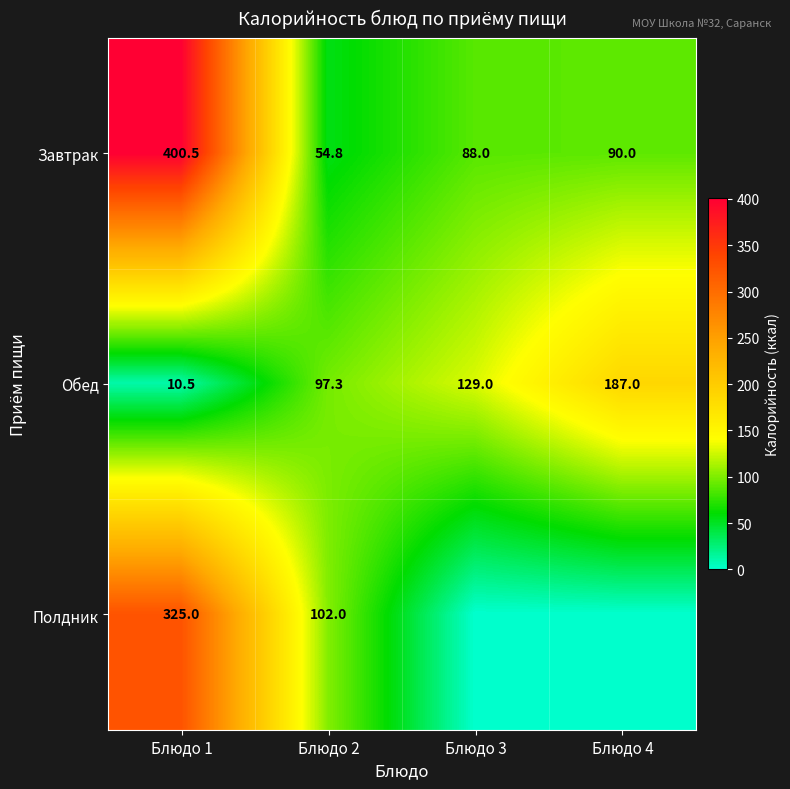

At which category is the sum across all series the highest?

Блюдо 1